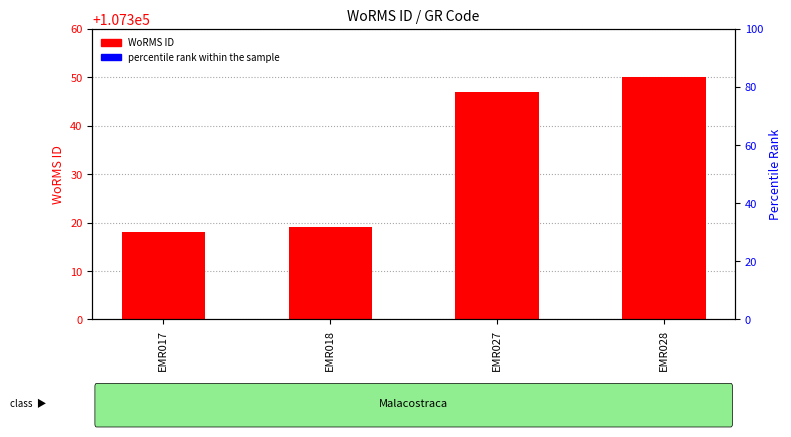

Which series has the largest Y range (max minus min)?

WoRMS ID